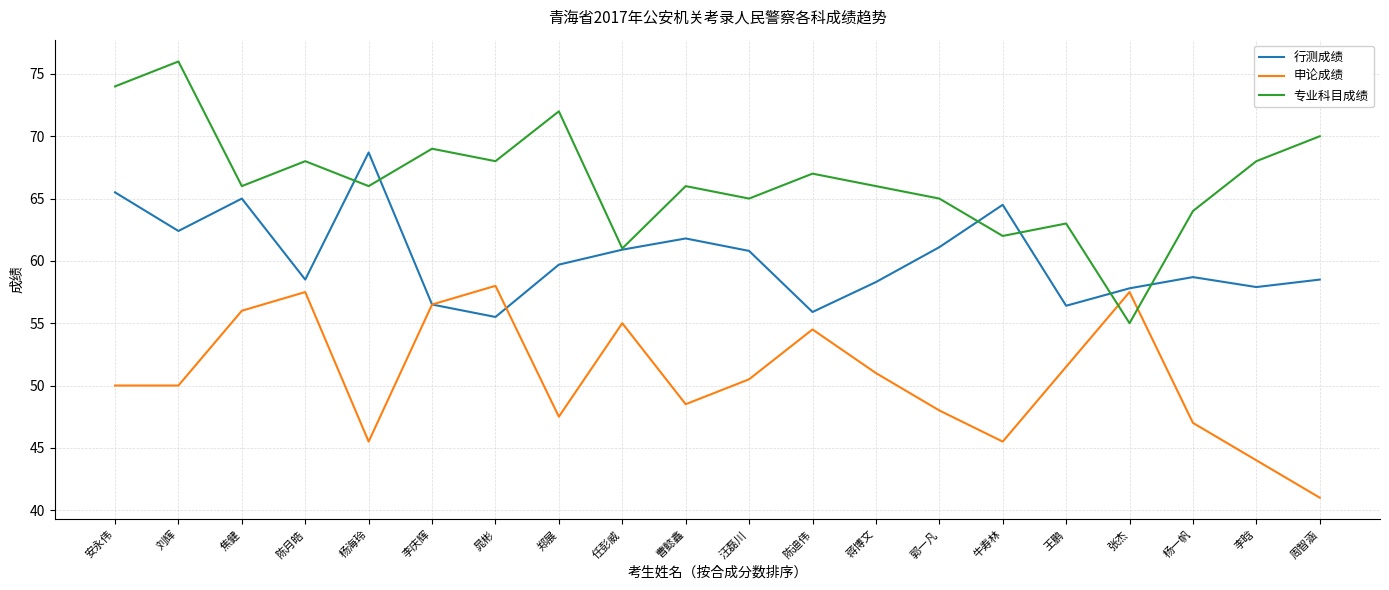

What is the difference between the second highest and minimum values in the 专业科目成绩 series?

19.0